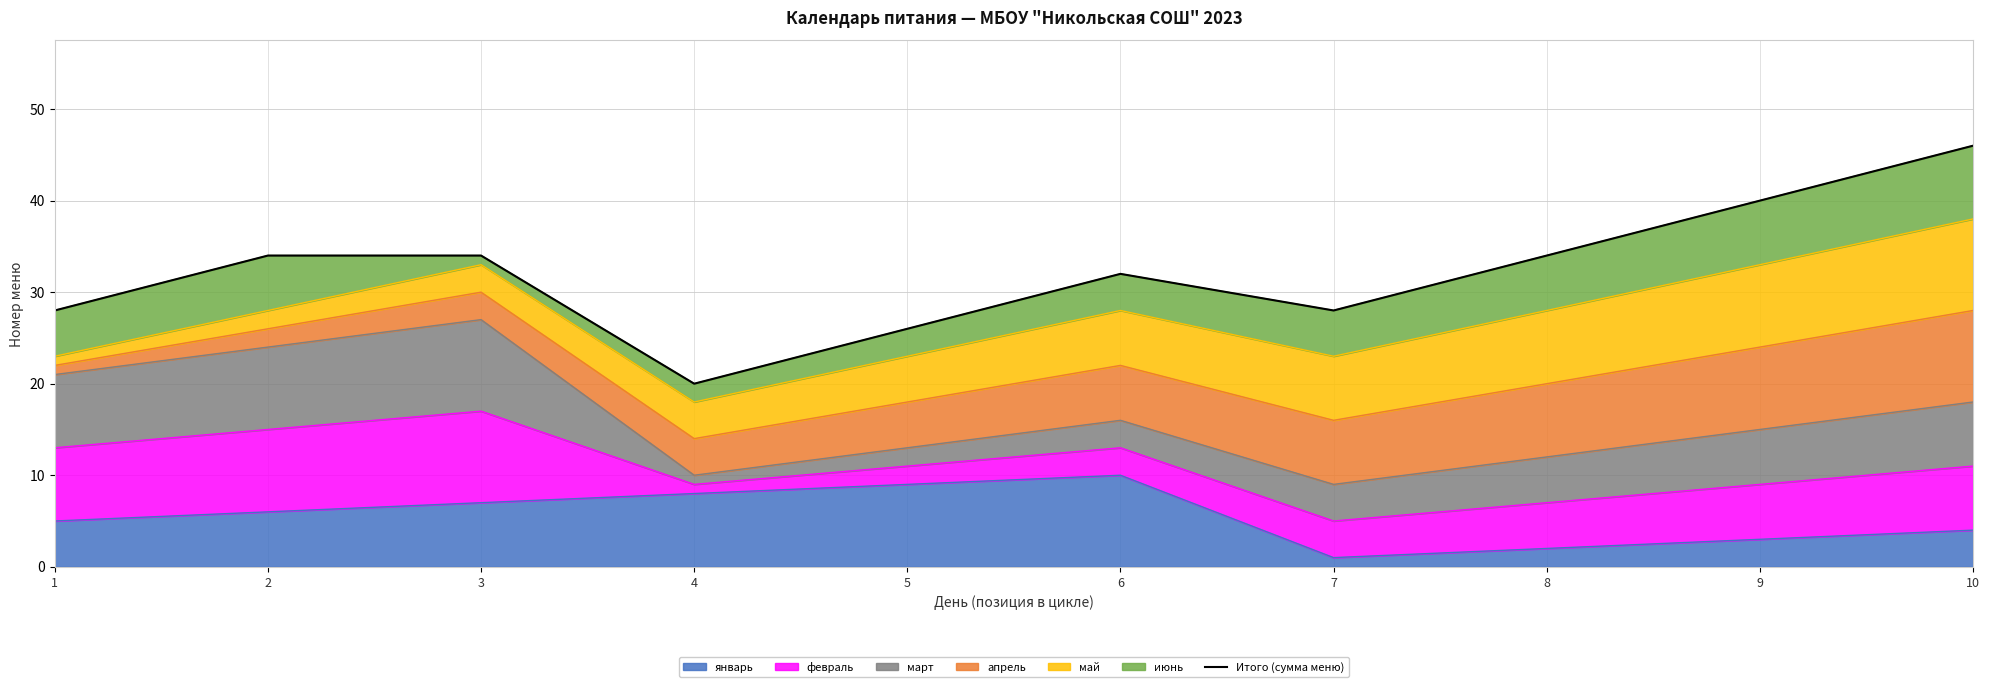

What is the minimum value shown in the chart?

20